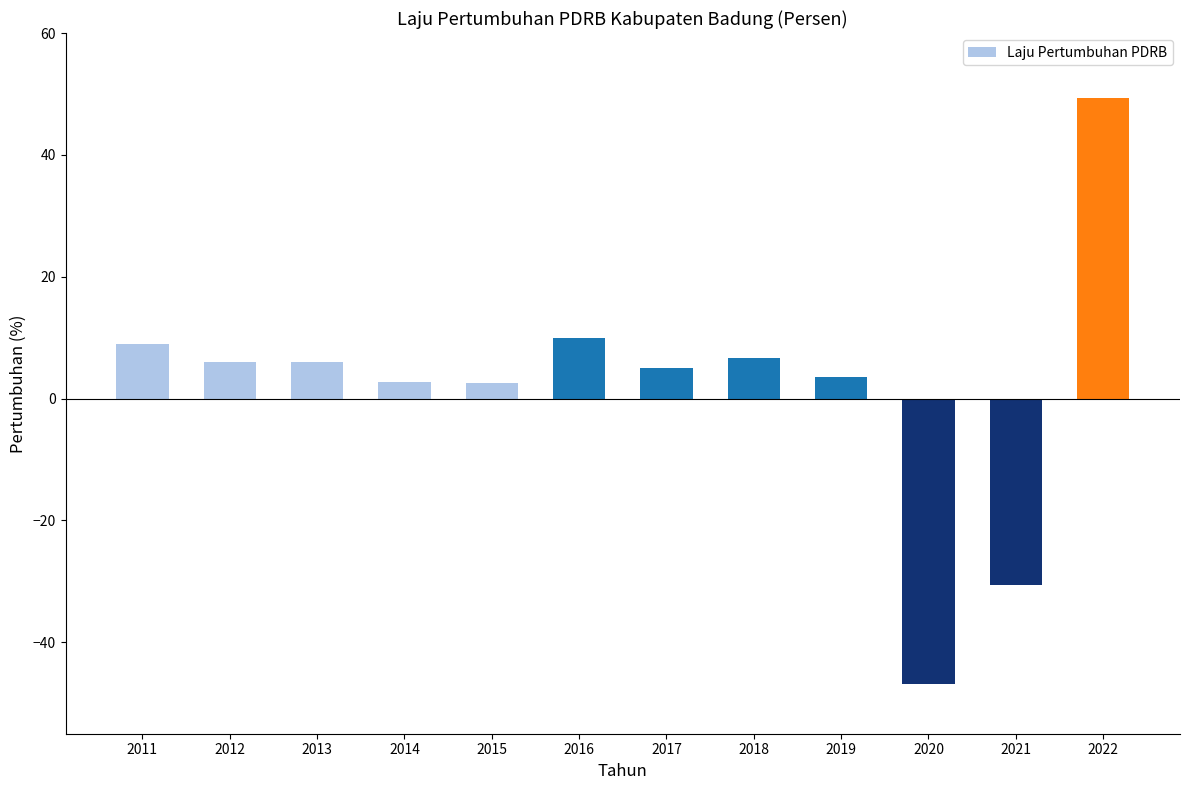

How many bars are there in total?

12